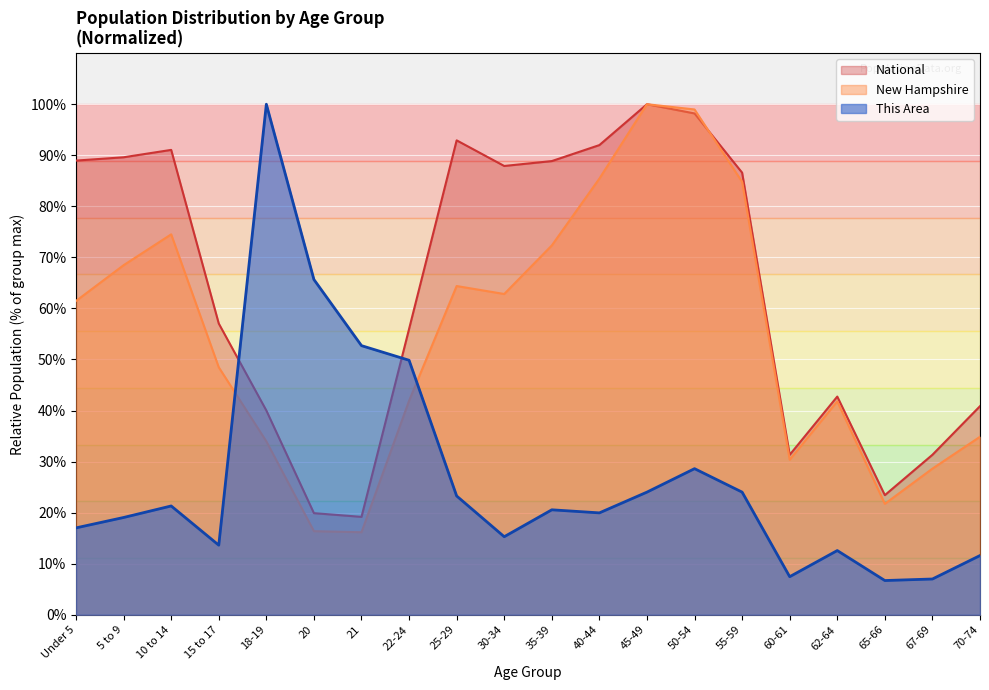

True or false: New Hampshire and This Area cross at least once.

True